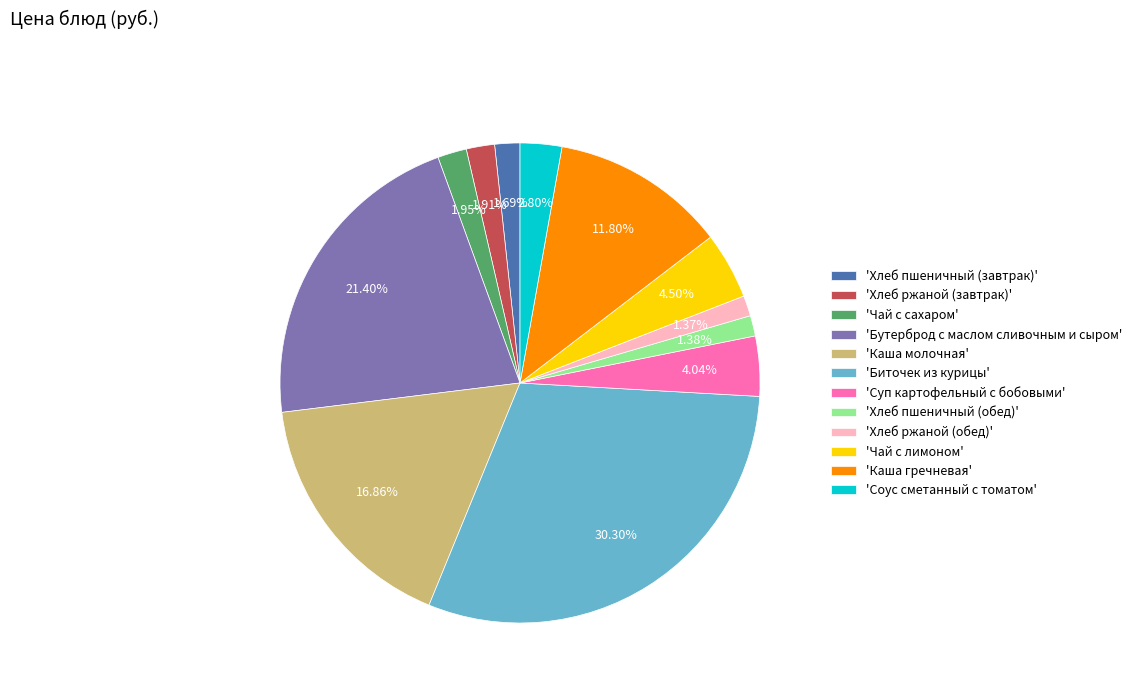

What is the largest slice in the pie chart?

'Биточек из курицы'